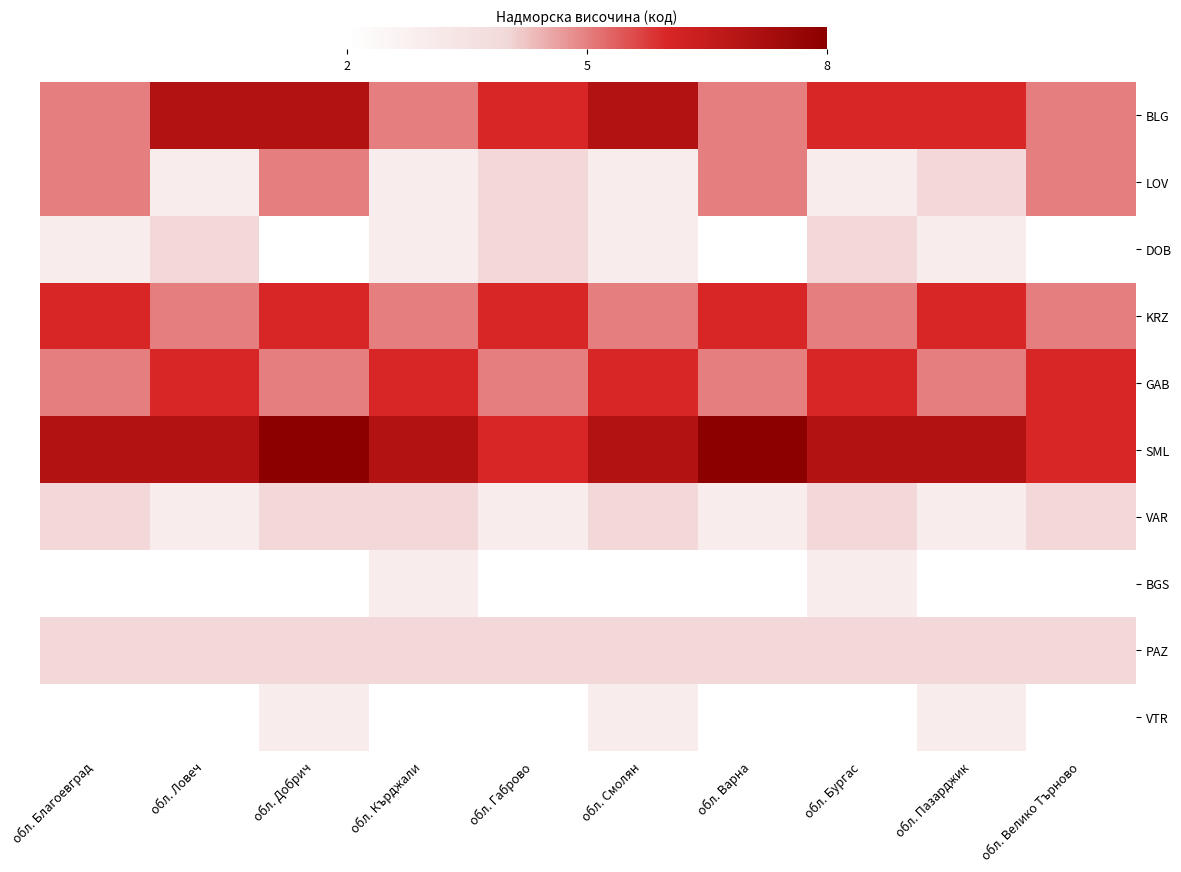

Which label corresponds to the smallest value in the chart?

обл. Добрич